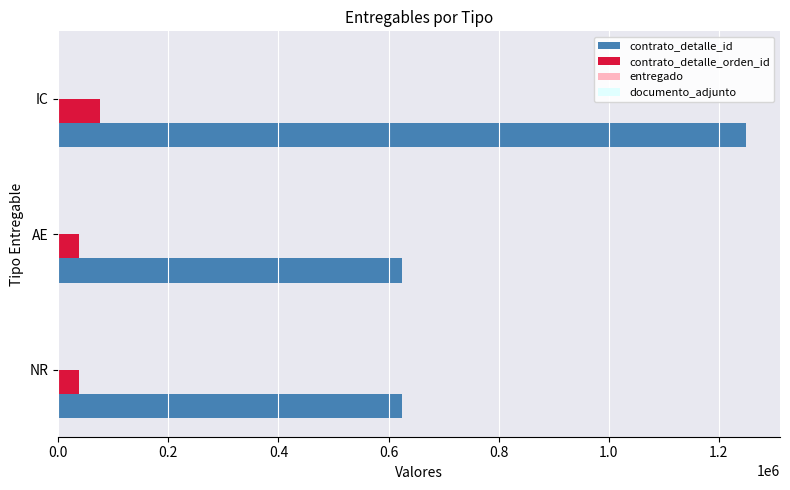

At which category is the sum across all series the highest?

IC